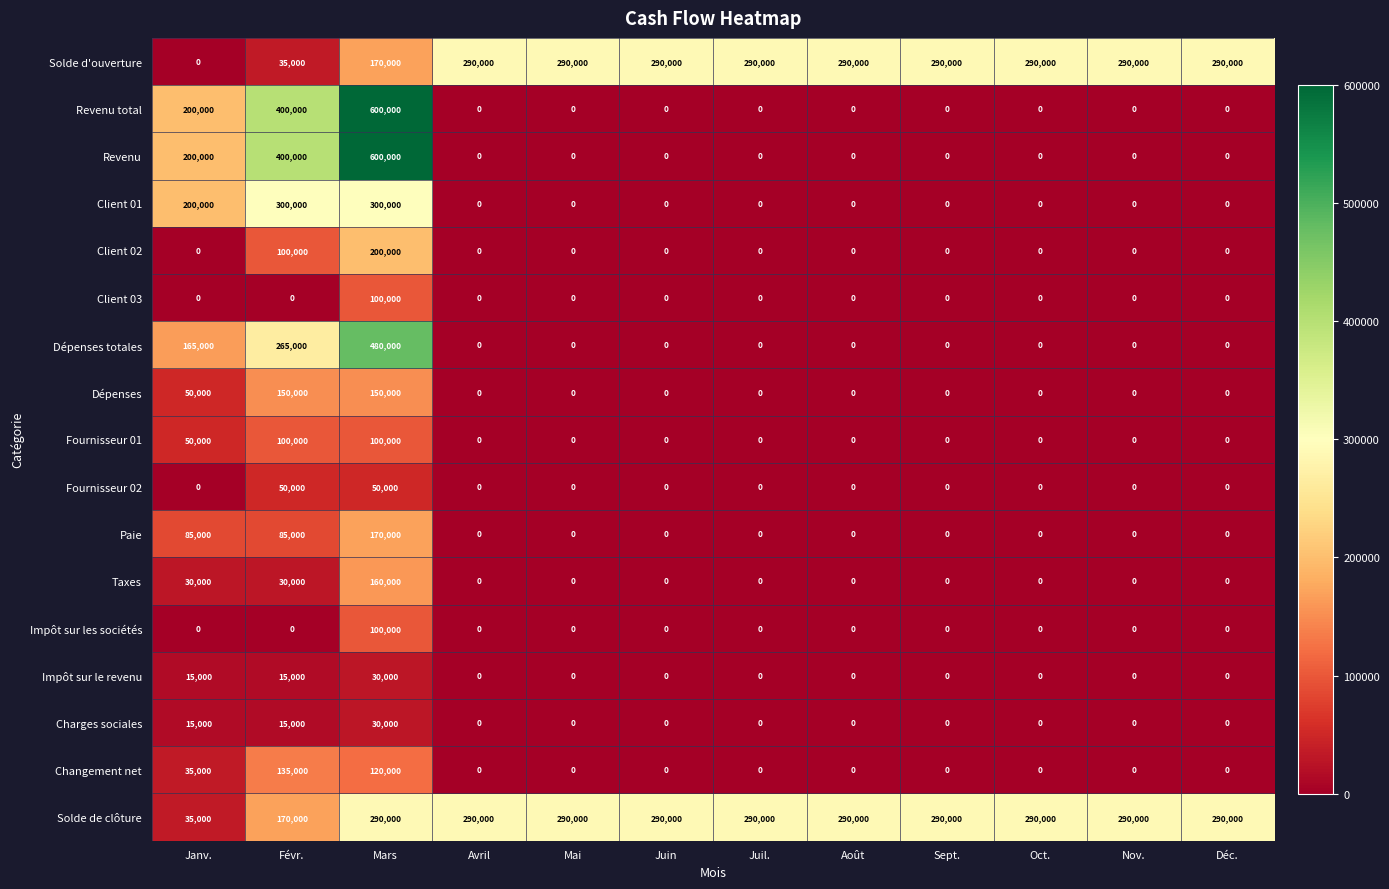

What is the approximate value of Paie at Mars?

170000